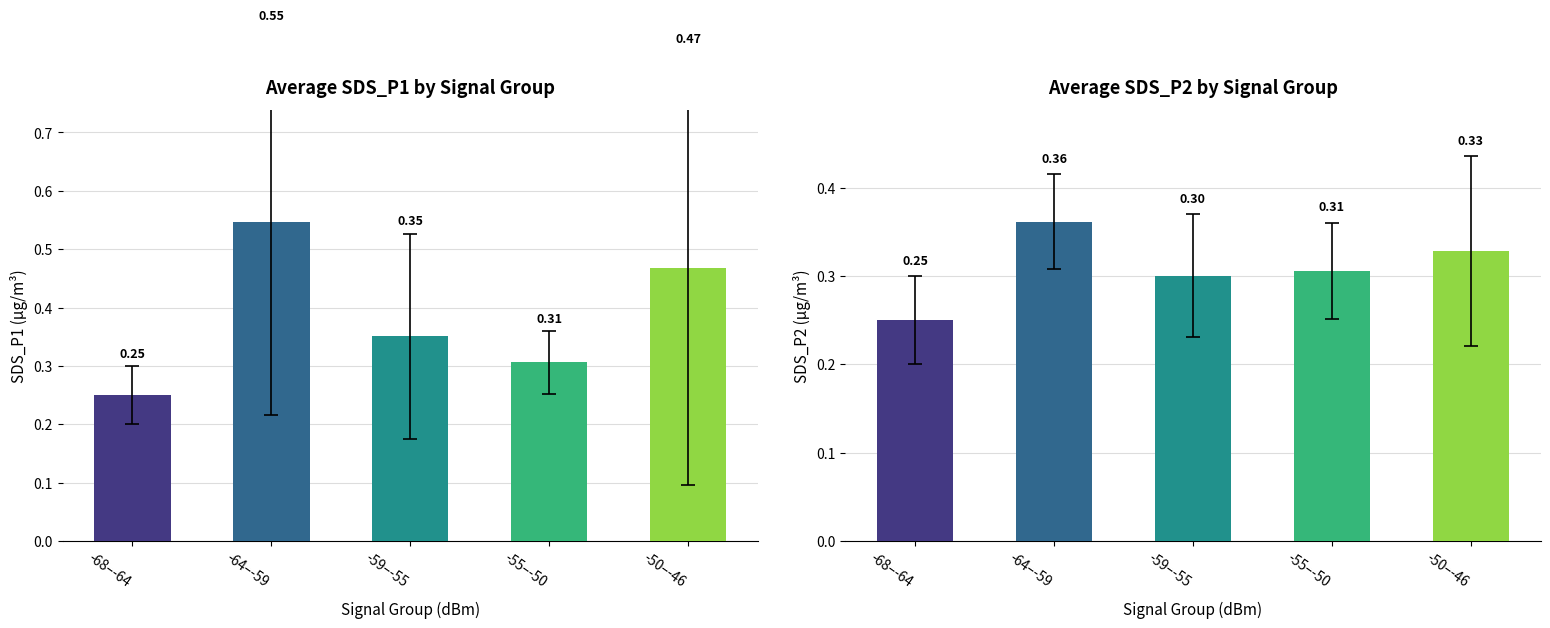

What is the label of the 3rd bar from the right?

-59–-55